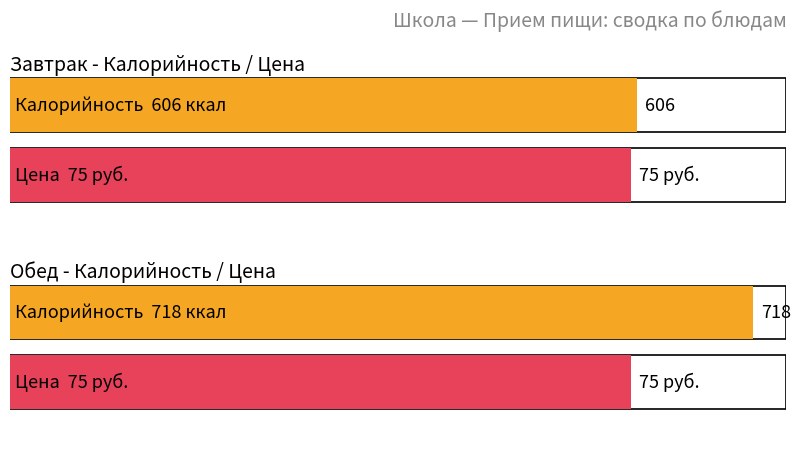

Does the chart contain stacked bars?

No